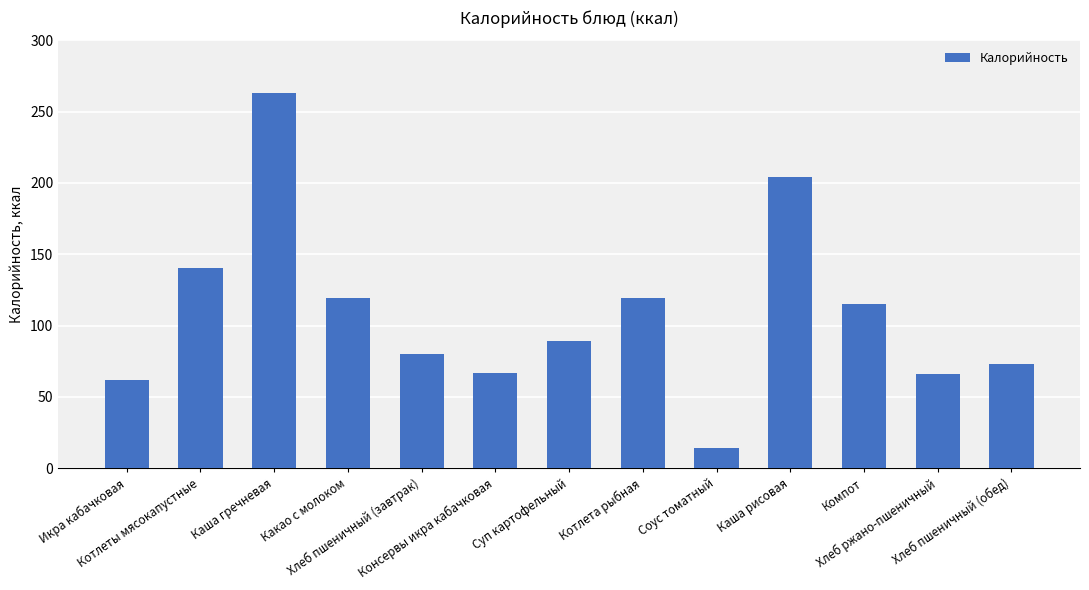

Does the chart contain any negative values?

No